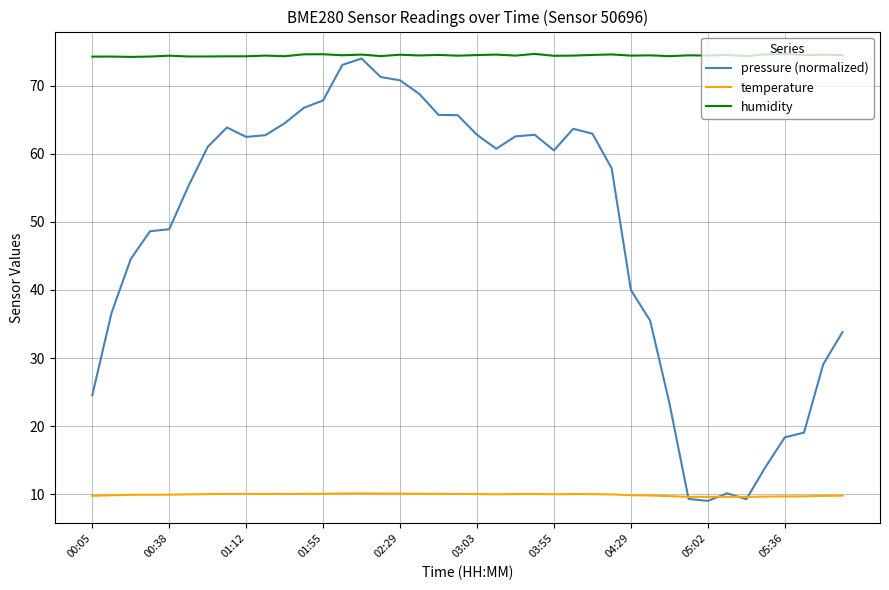

True or false: humidity and temperature intersect in this chart.

False